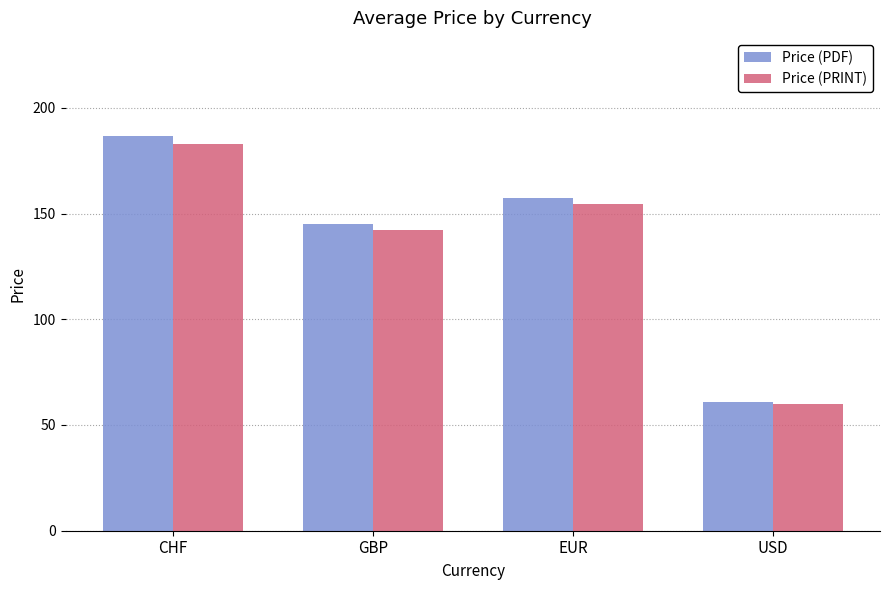

At which category is the sum across all series the highest?

CHF